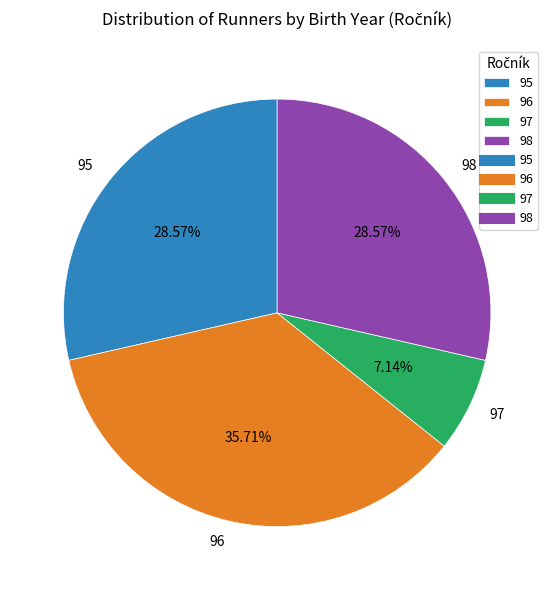

Between 97 and 96, which is larger?

96